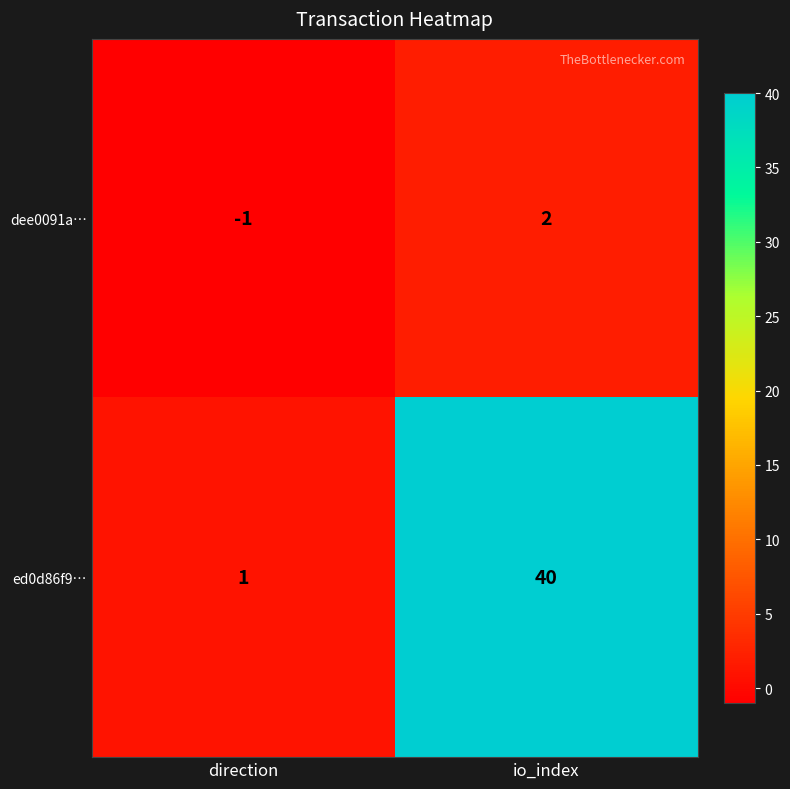

How many categories are shown in the chart?

2